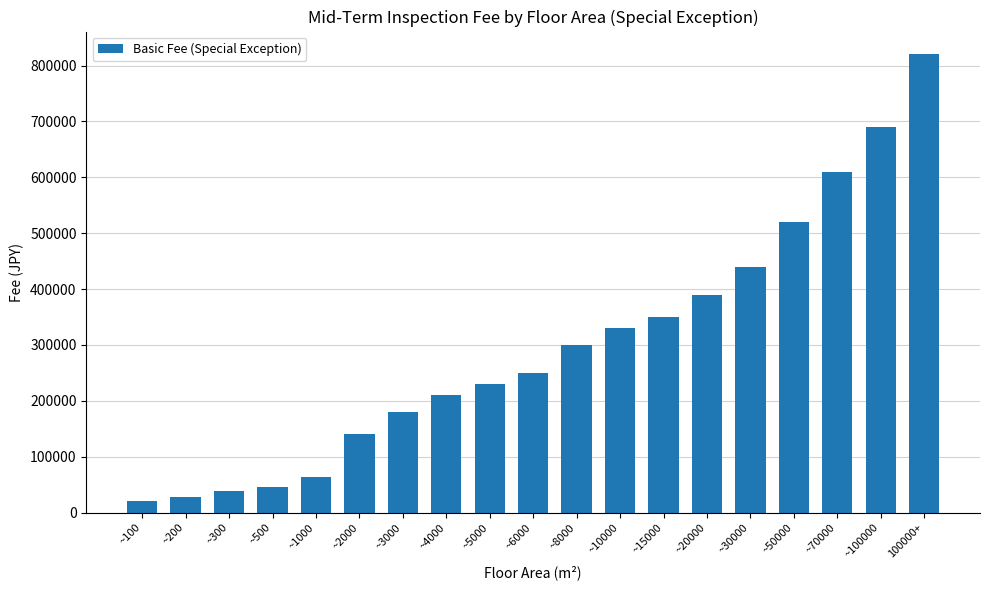

What is the value of the 8th bar from the left?

210000